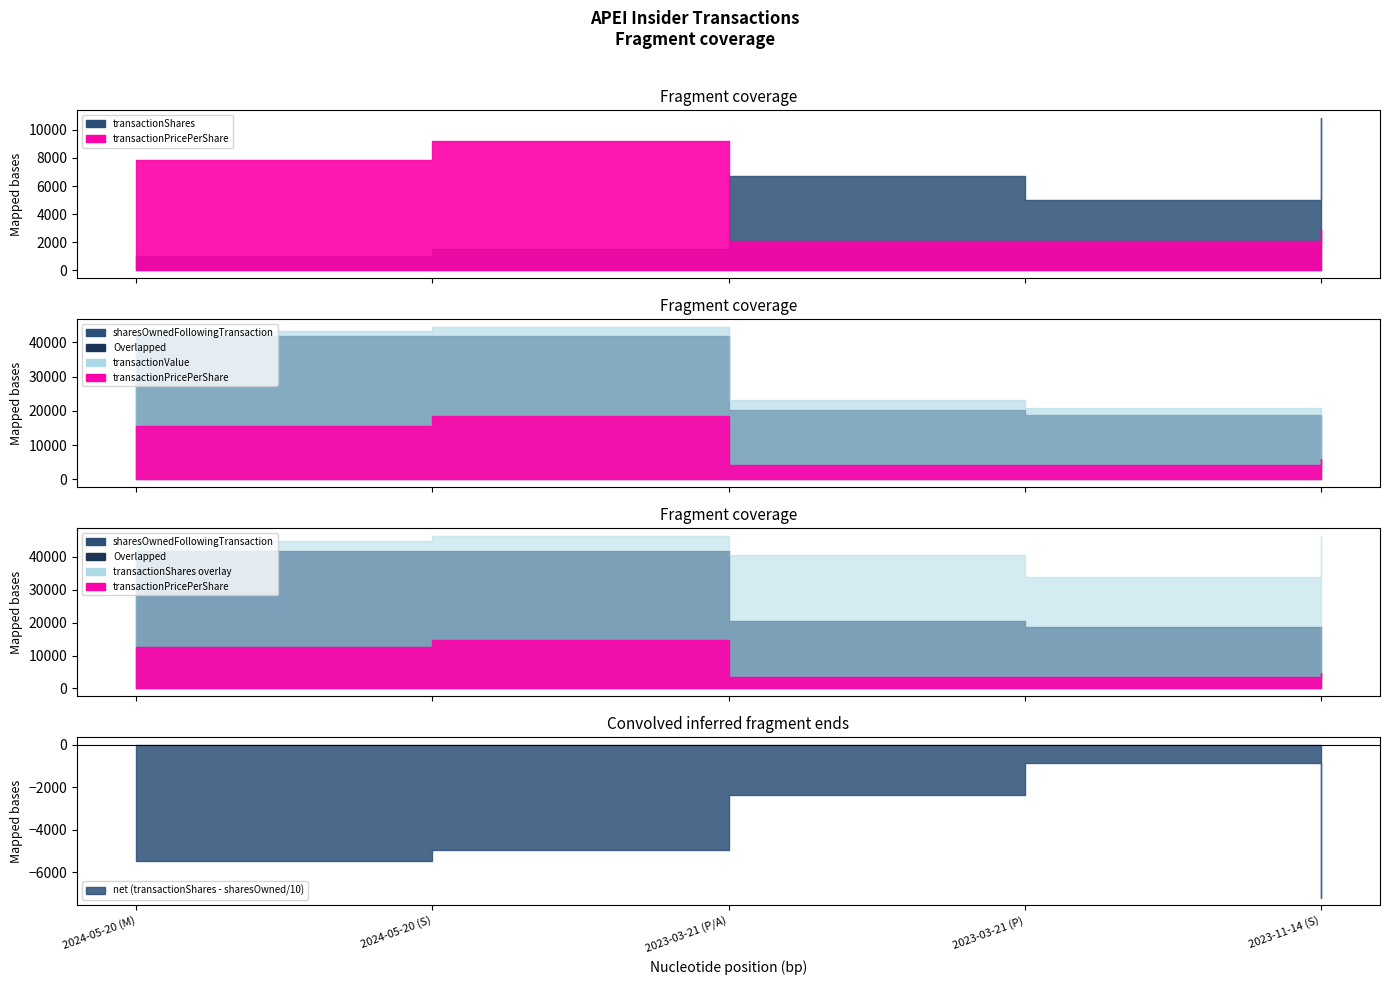

What is the approximate value of transactionPricePerShare at 2023-03-21 (P/A)?

4.2